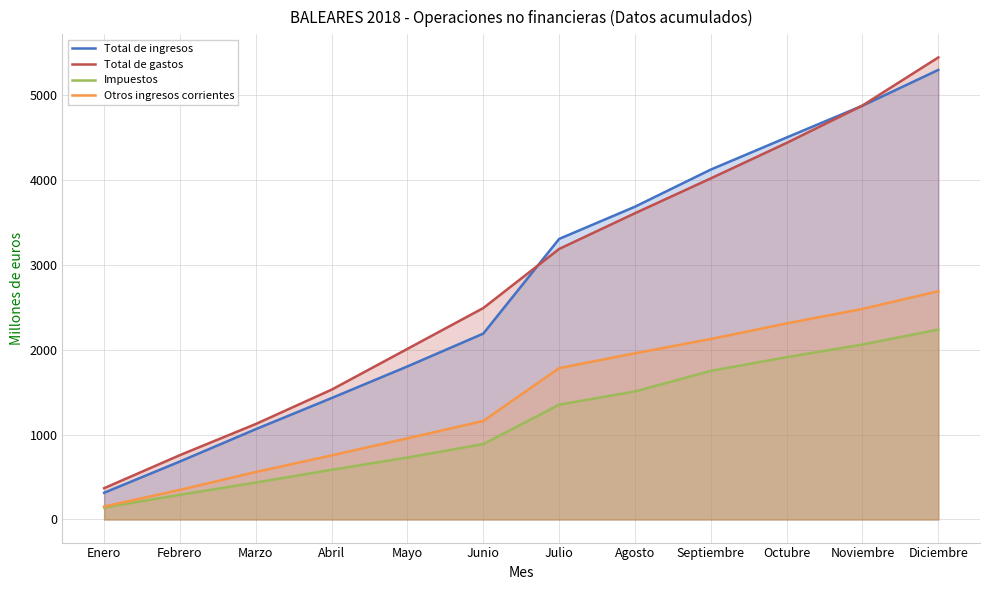

Does the chart display data point markers on the line(s)?

No